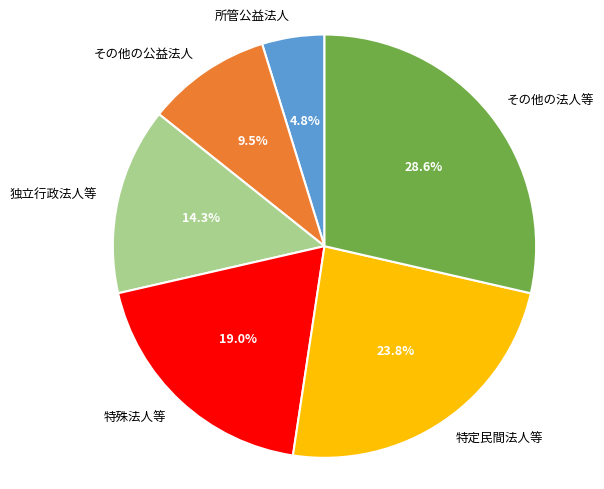

Which slice is the largest?

その他の法人等